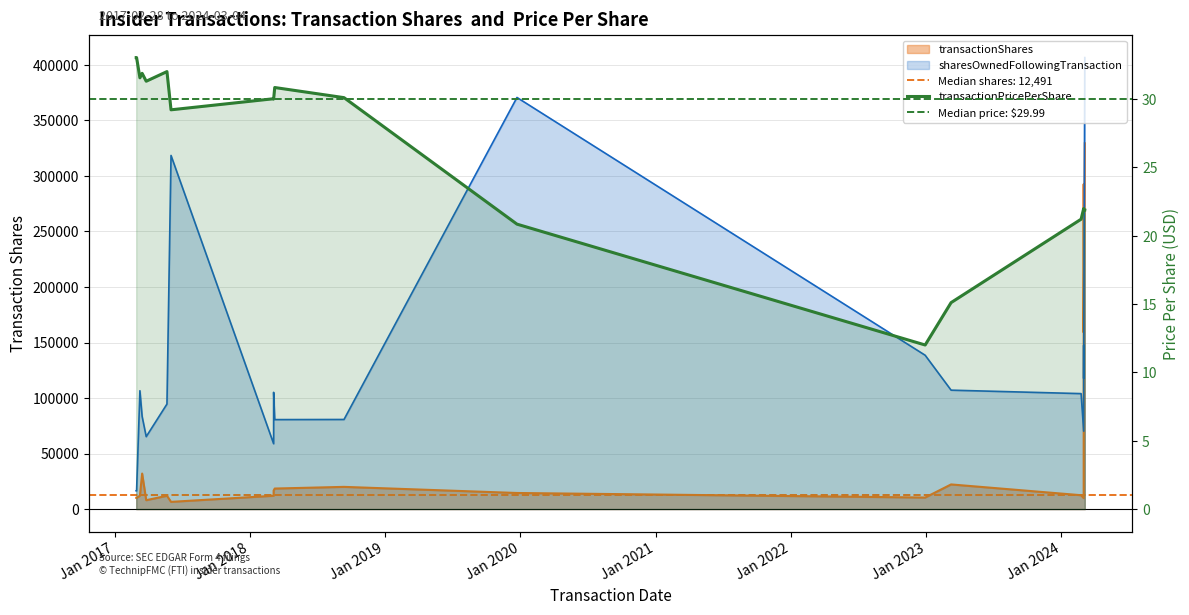

What is the sum of all transactionPricePerShare values?

499.6